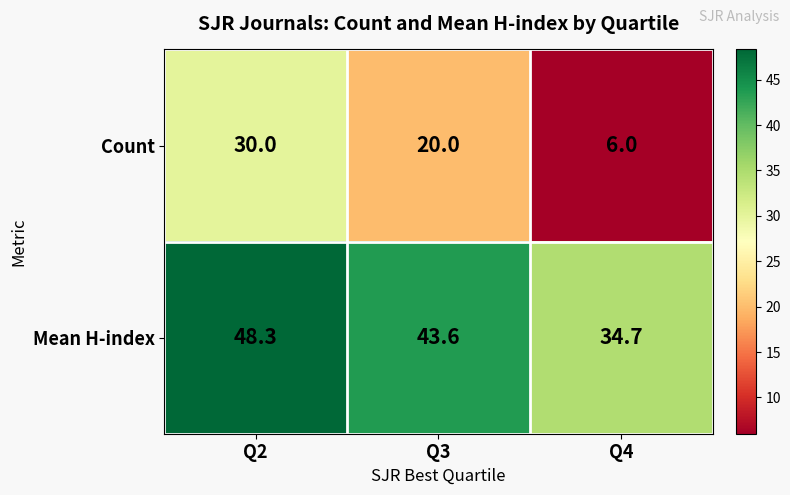

The Mean H-index series shows 52.5 at Q4. True or false?

False